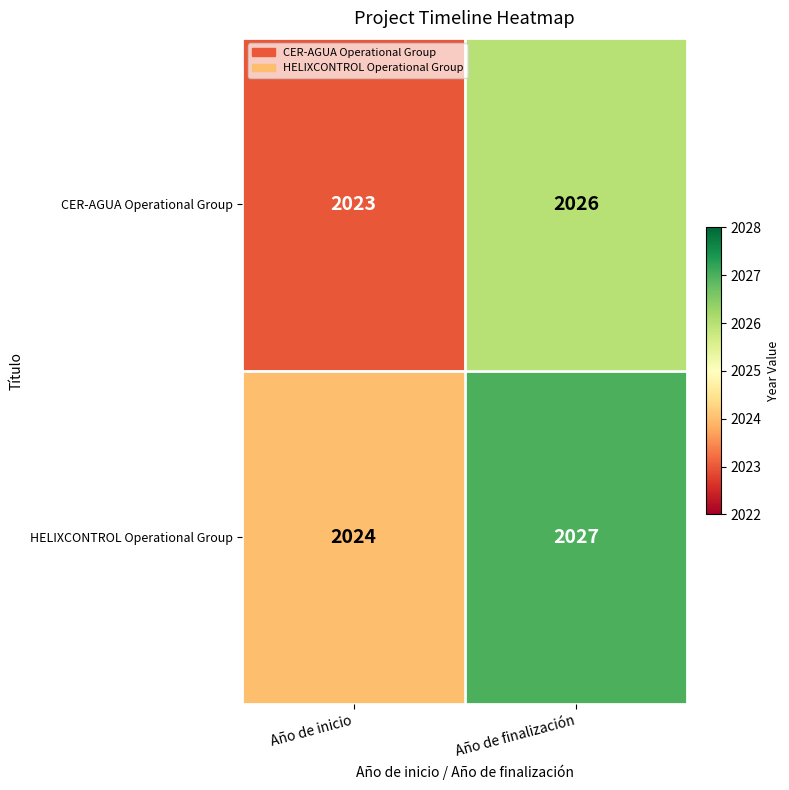

Rank the series by their maximum value, from highest to lowest.

HELIXCONTROL Operational Group, CER-AGUA Operational Group